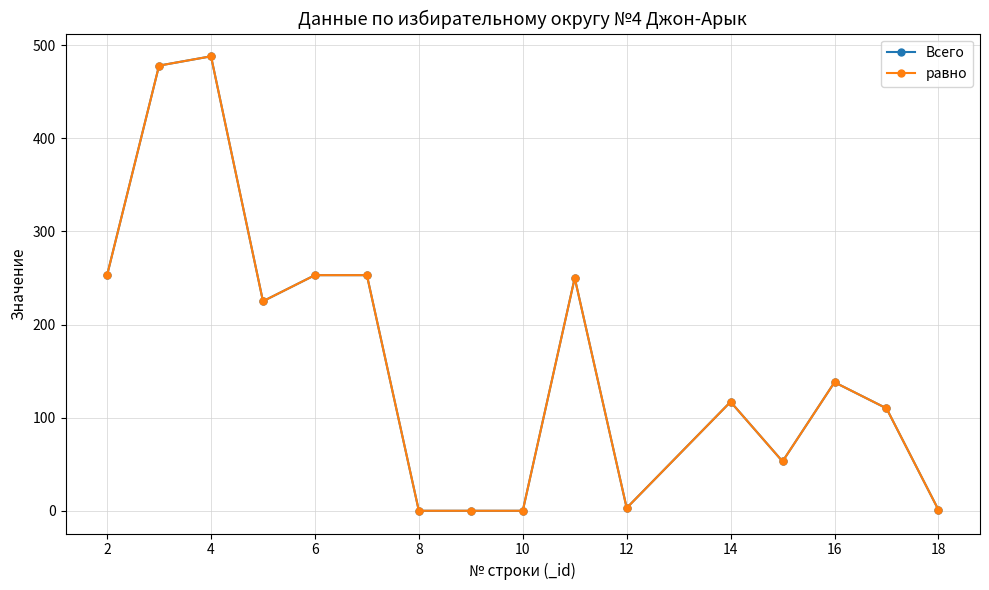

Does the chart have visible grid lines?

Yes